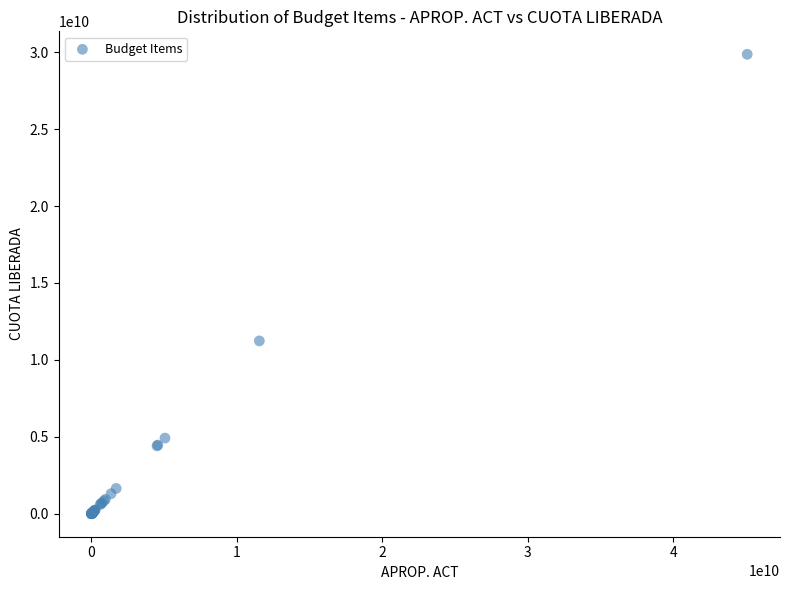

What Y value in the scatter plot is closest to 14931256062?

11235016393.0